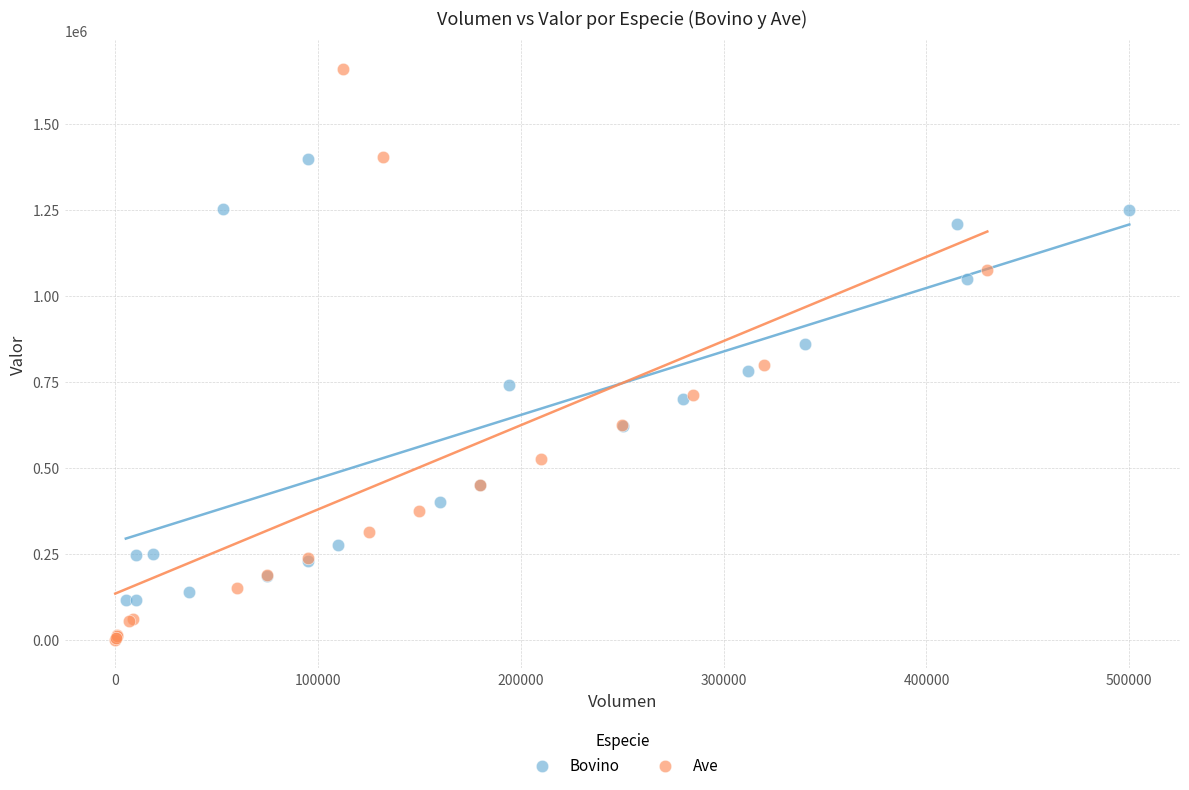

Which series contains the highest Y value?

Ave